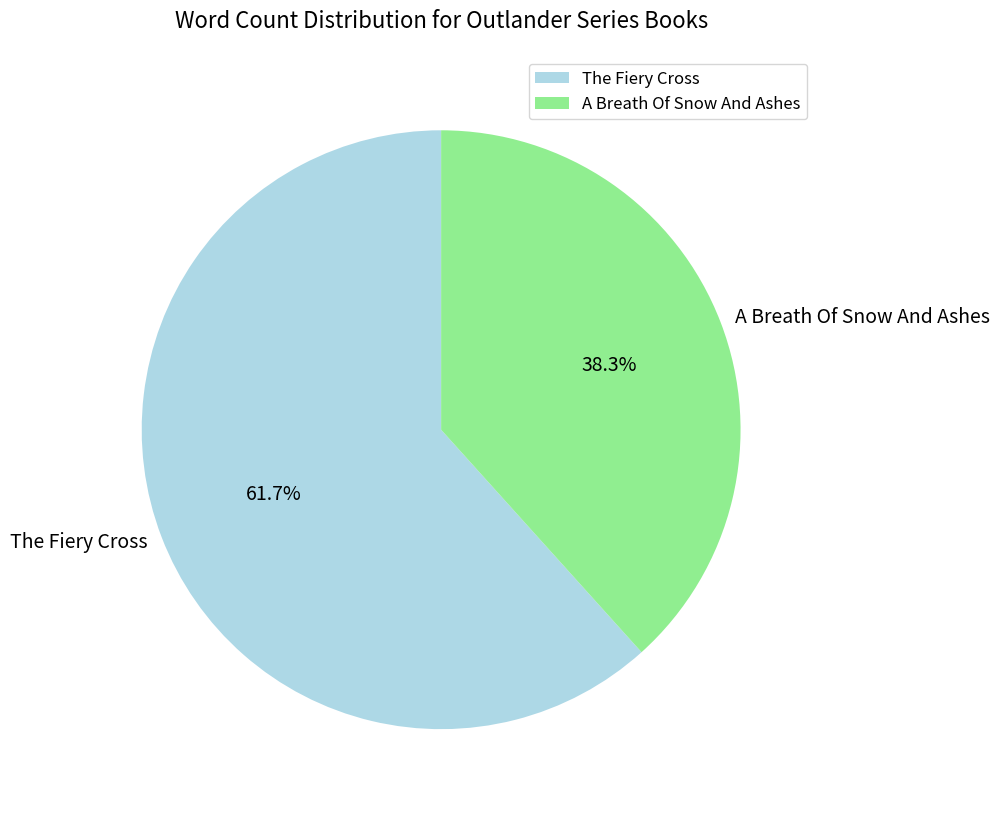

True or false: The Fiery Cross accounts for 50% of the total.

False